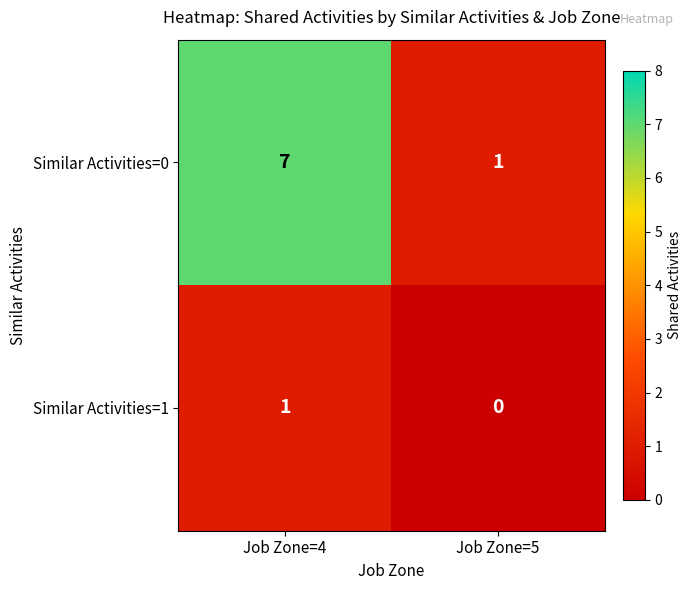

Between Job Zone=4 and Job Zone=5, which series saw the biggest shift?

Similar Activities=0